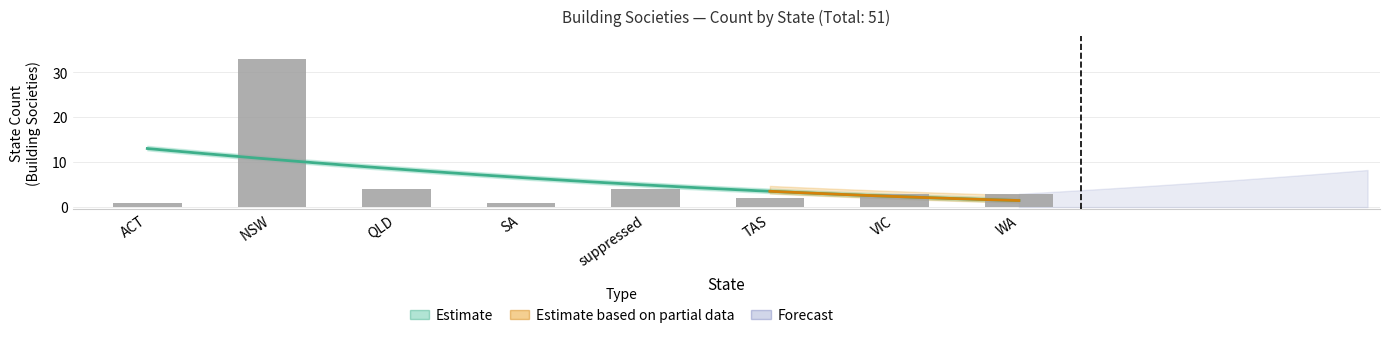

At which label does the data first exceed 3?

NSW